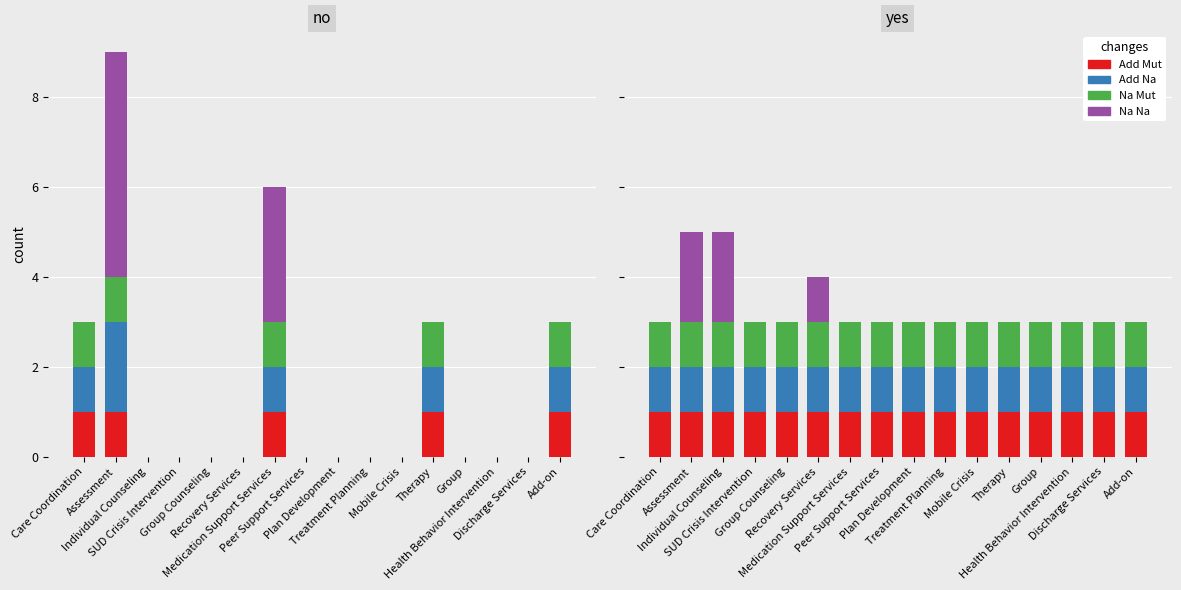

The Add Mut series shows 1 at Group Counseling. True or false?

False